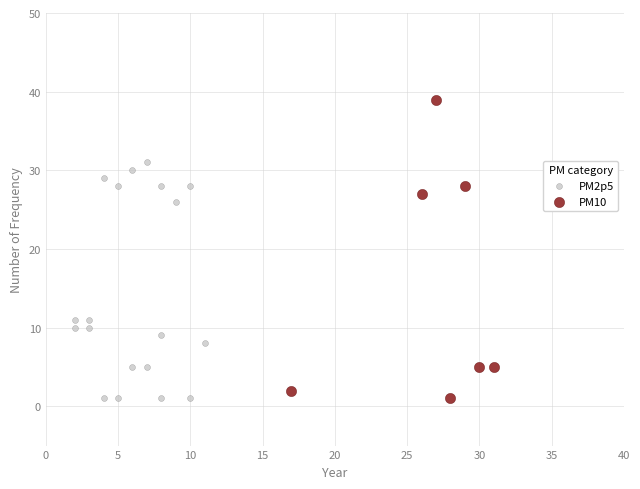

Which series contains the highest Y value?

PM10